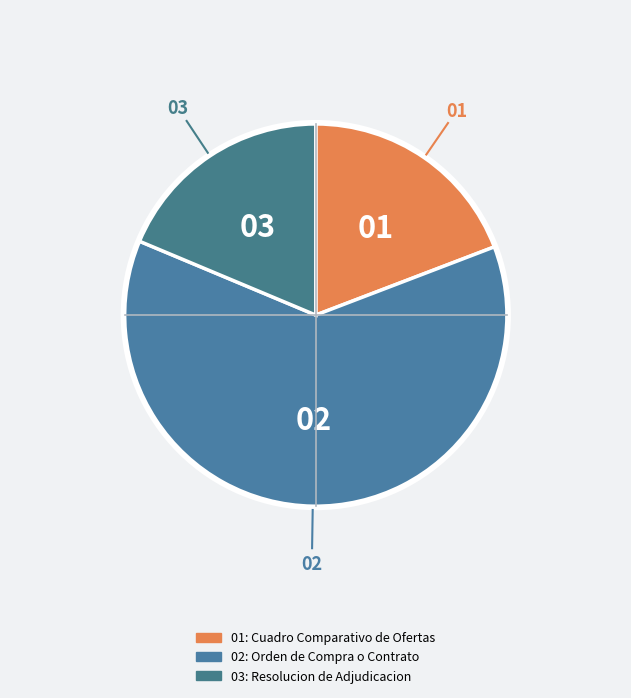

How many slices are in this pie chart?

3